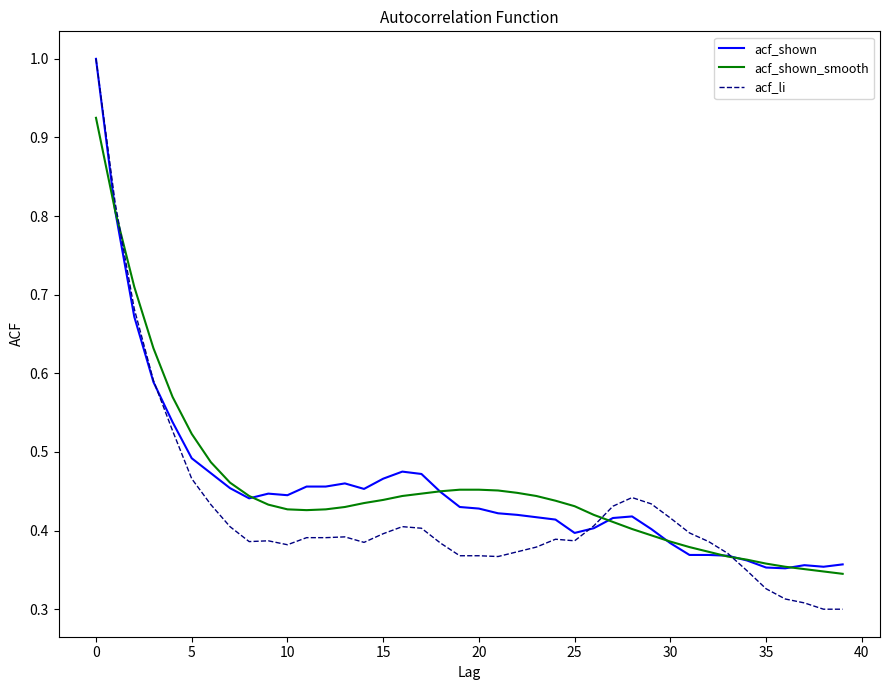

Which series has the widest spread of values?

acf_li